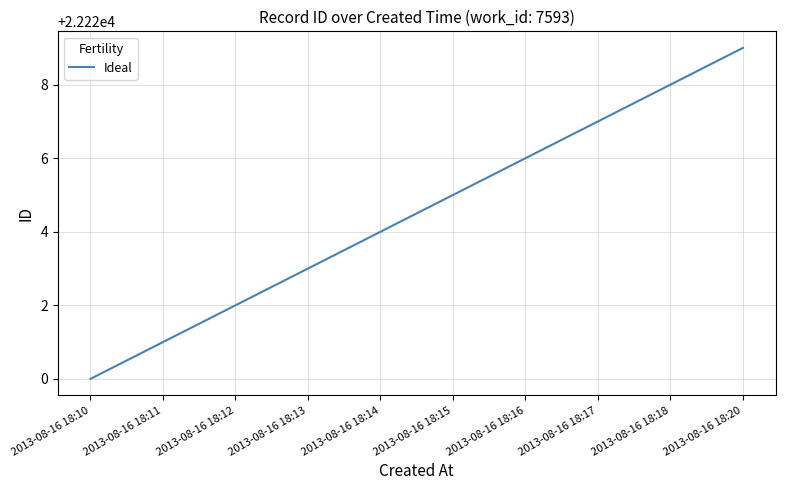

What is the ratio of the value at 2013-08-16 18:11 to the value at 2013-08-16 18:17?

1.0